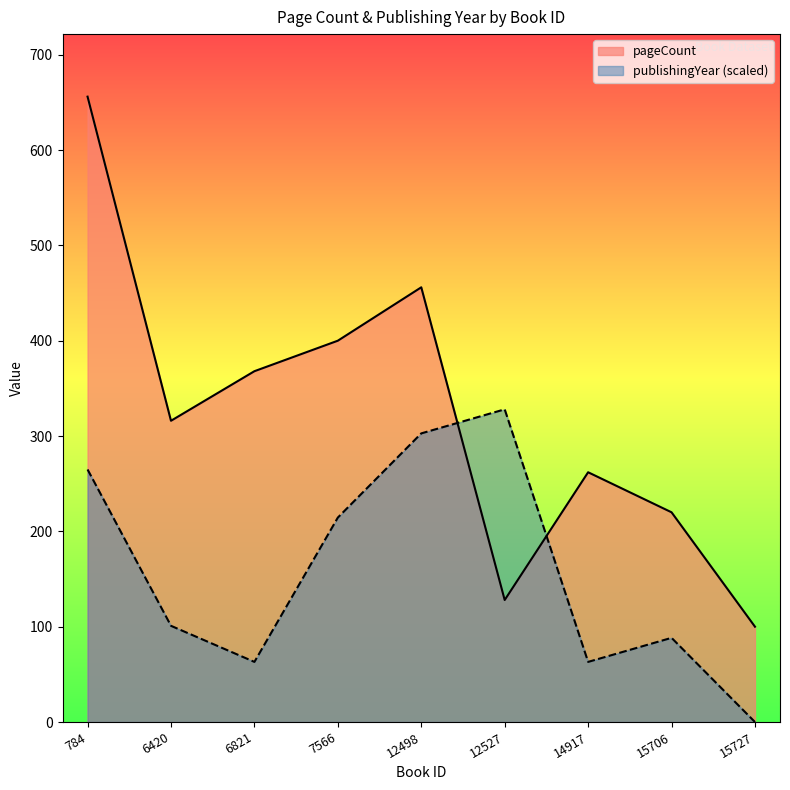

Which series ends up on top after the final intersection of publishingYear and pageCount?

pageCount